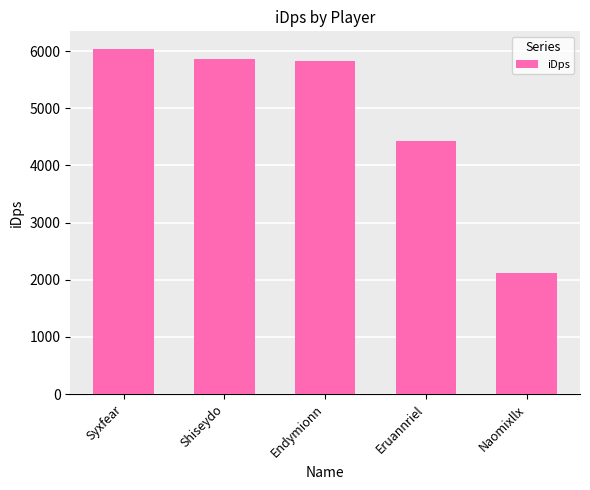

What position from the right is Shiseydo?

4